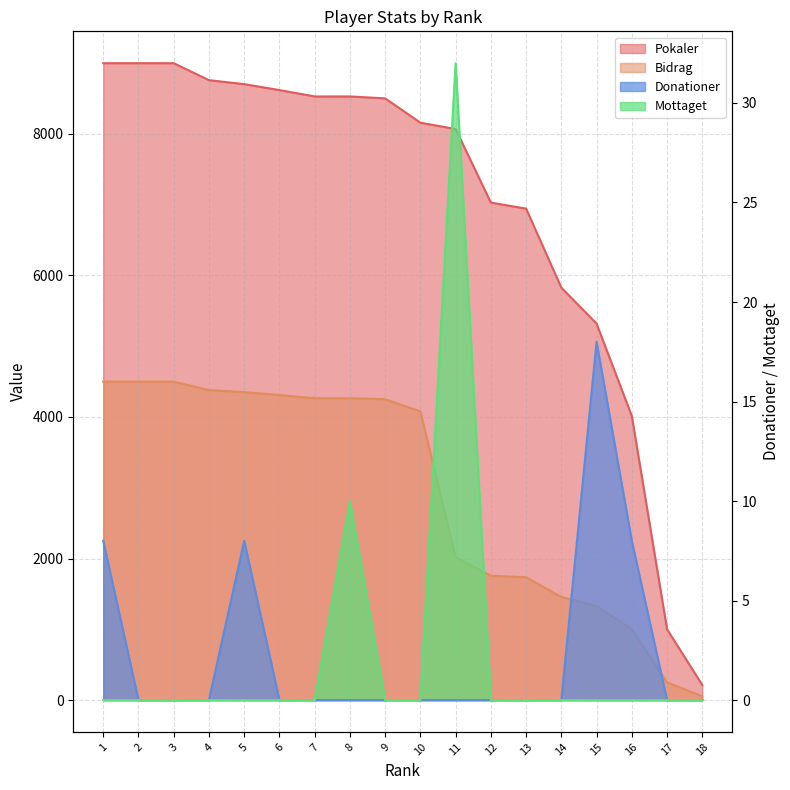

The Mottaget series shows 0 at 10. True or false?

True